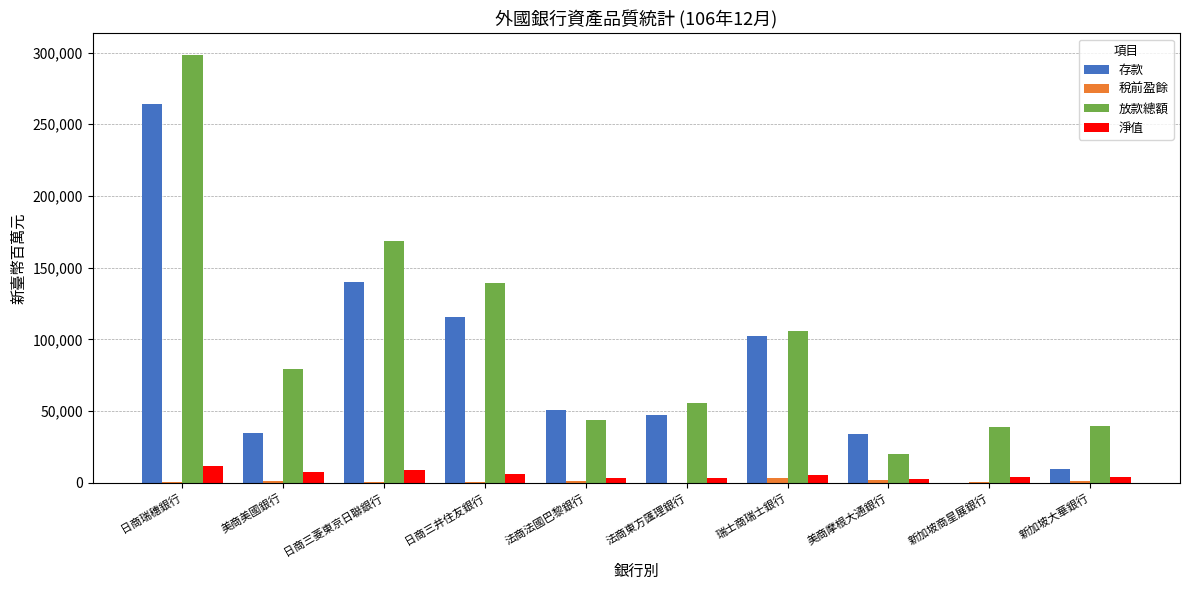

What is the greatest value displayed?

298398